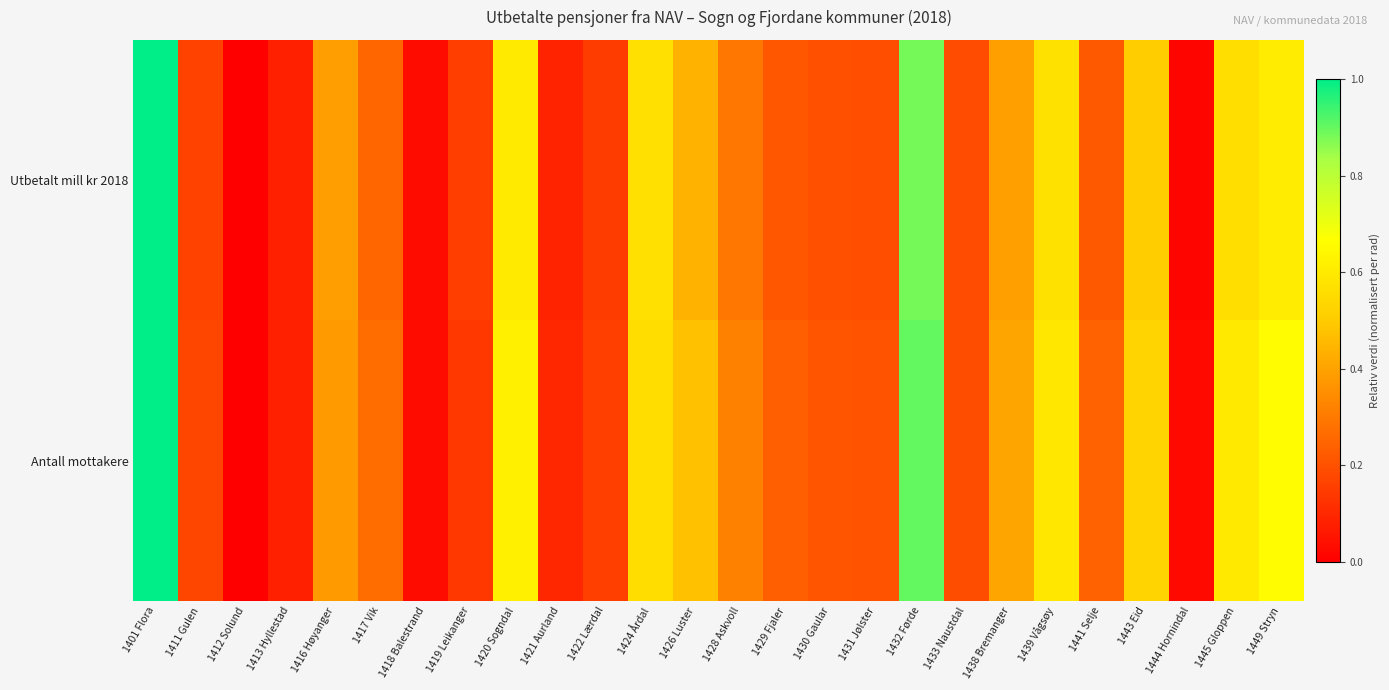

Reading left to right, extract all data points from this chart.

Utbetalt mill kr 2018: 1401 Flora=1.0	1411 Gulen=0.2	1412 Solund=0.0	1413 Hyllestad=0.1	1416 Høyanger=0.4	1417 Vik=0.3	1418 Balestrand=0.0	1419 Leikanger=0.2	1420 Sogndal=0.6	1421 Aurland=0.1	1422 Lærdal=0.1	1424 Årdal=0.6	1426 Luster=0.4	1428 Askvoll=0.3	1429 Fjaler=0.2	1430 Gaular=0.2	1431 Jølster=0.2	1432 Førde=0.9	1433 Naustdal=0.2	1438 Bremanger=0.4	1439 Vågsøy=0.6	1441 Selje=0.2	1443 Eid=0.5	1444 Hornindal=0.0	1445 Gloppen=0.6	1449 Stryn=0.6
Antall mottakere: 1401 Flora=1.0	1411 Gulen=0.2	1412 Solund=0.0	1413 Hyllestad=0.1	1416 Høyanger=0.4	1417 Vik=0.3	1418 Balestrand=0.0	1419 Leikanger=0.1	1420 Sogndal=0.6	1421 Aurland=0.1	1422 Lærdal=0.2	1424 Årdal=0.6	1426 Luster=0.5	1428 Askvoll=0.3	1429 Fjaler=0.2	1430 Gaular=0.2	1431 Jølster=0.2	1432 Førde=0.9	1433 Naustdal=0.2	1438 Bremanger=0.4	1439 Vågsøy=0.6	1441 Selje=0.2	1443 Eid=0.5	1444 Hornindal=0.0	1445 Gloppen=0.6	1449 Stryn=0.7